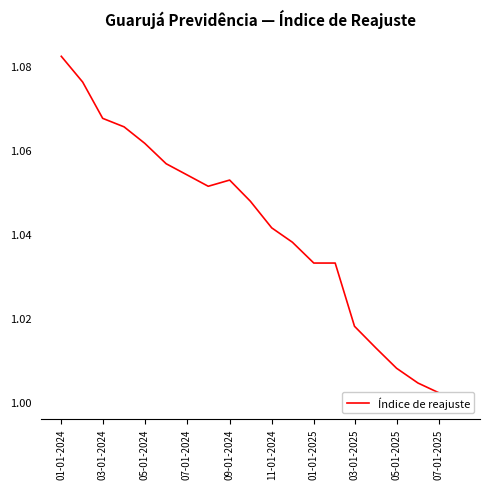

How many interior local peaks (higher than both neighbors) does the data have?

1